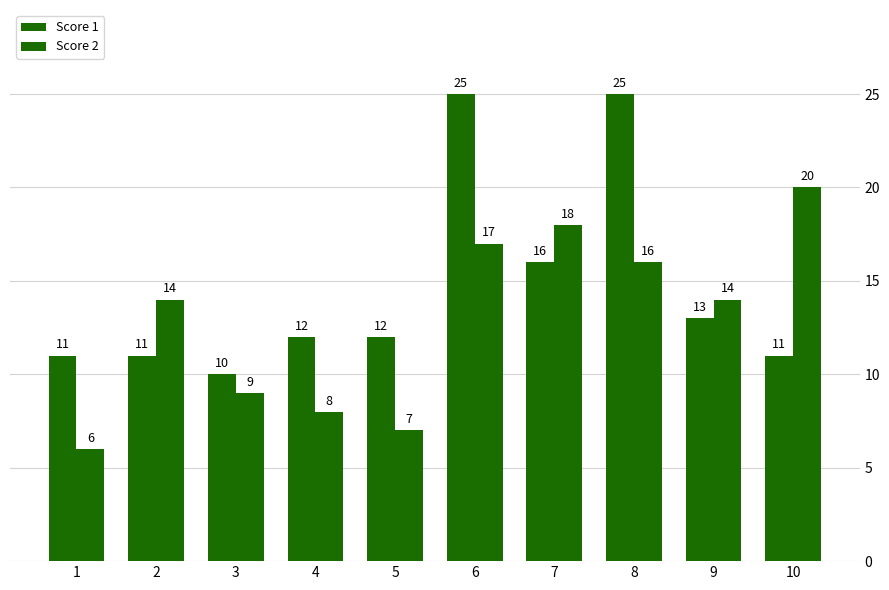

At which label does Score 1 first exceed 12?

6